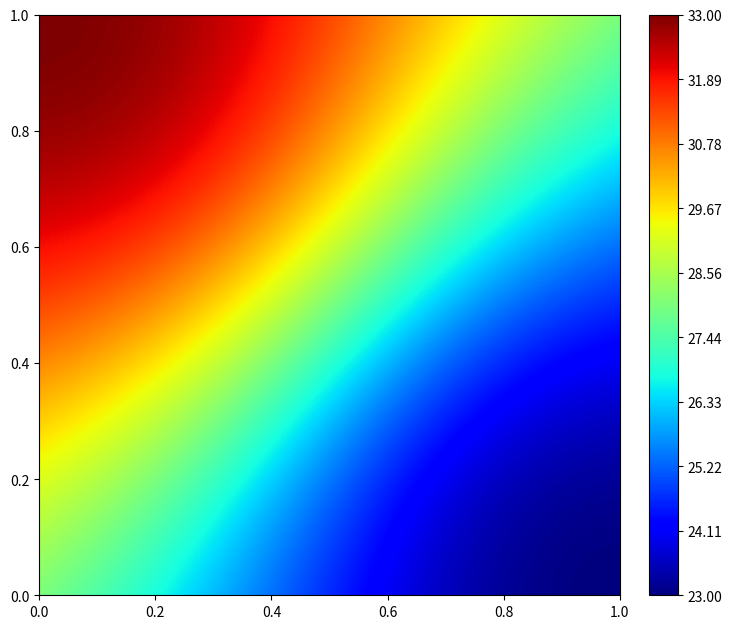

How many 41c1462d523fe6f48854d604ab98d327d1e2ea8 values are between -1 and 33?

2